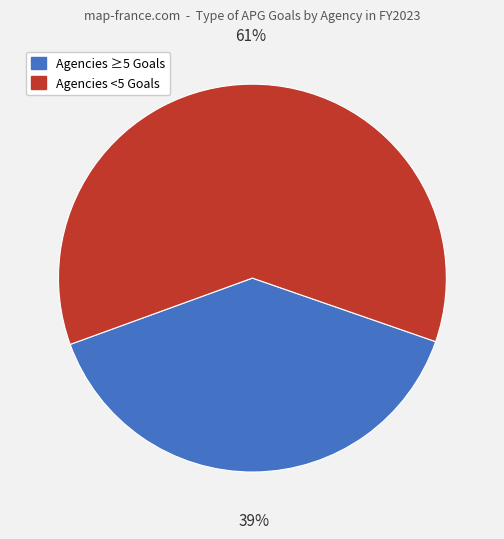

Count the number of slices in the pie.

2